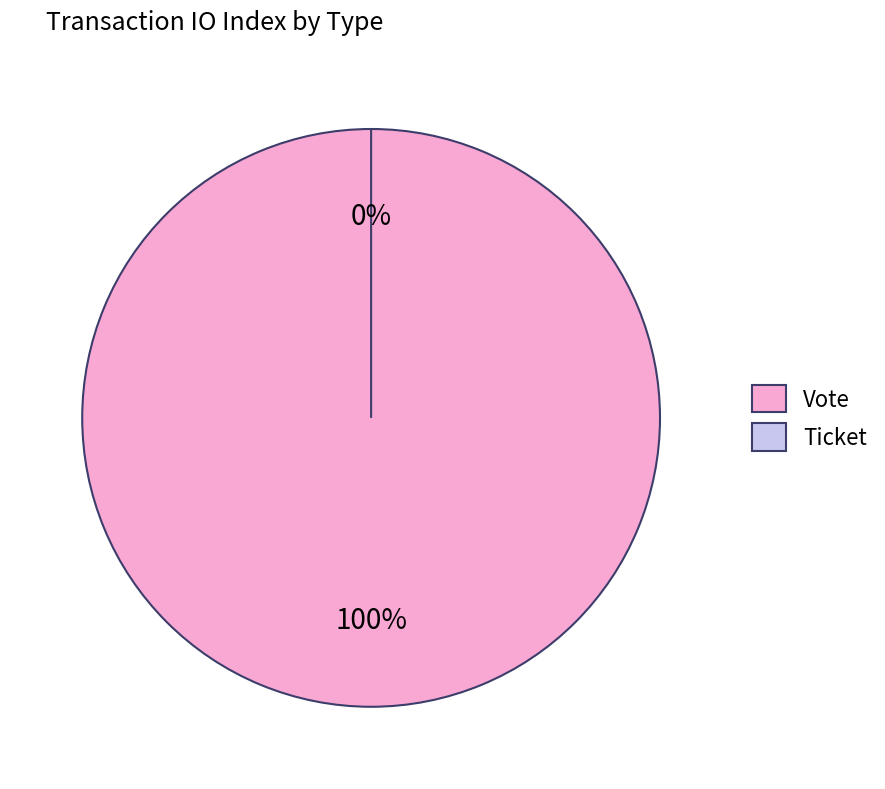

True or false: Ticket accounts for 0% of the total.

True